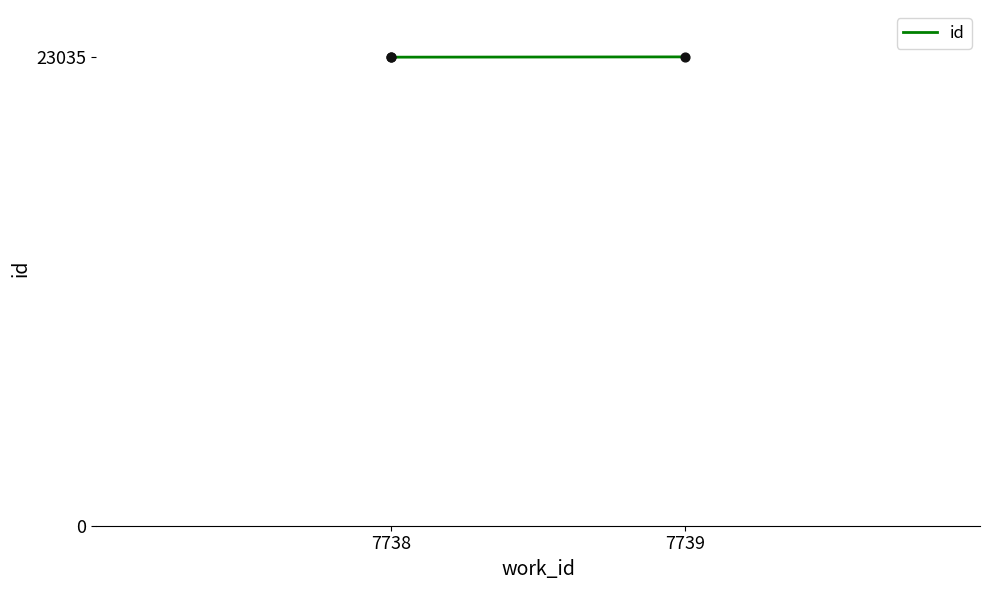

Between 7739 and 7738, which is larger?

7739